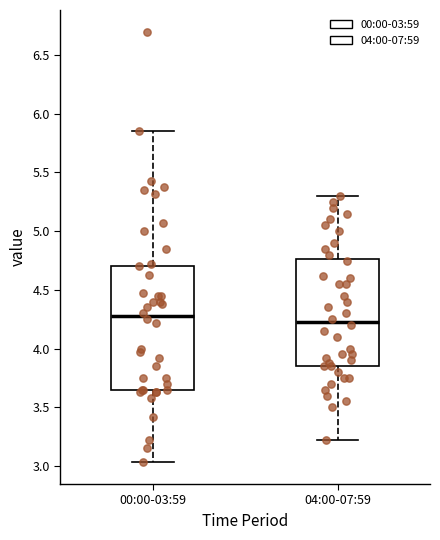

Which box's median line is the lowest?

04:00-07:59